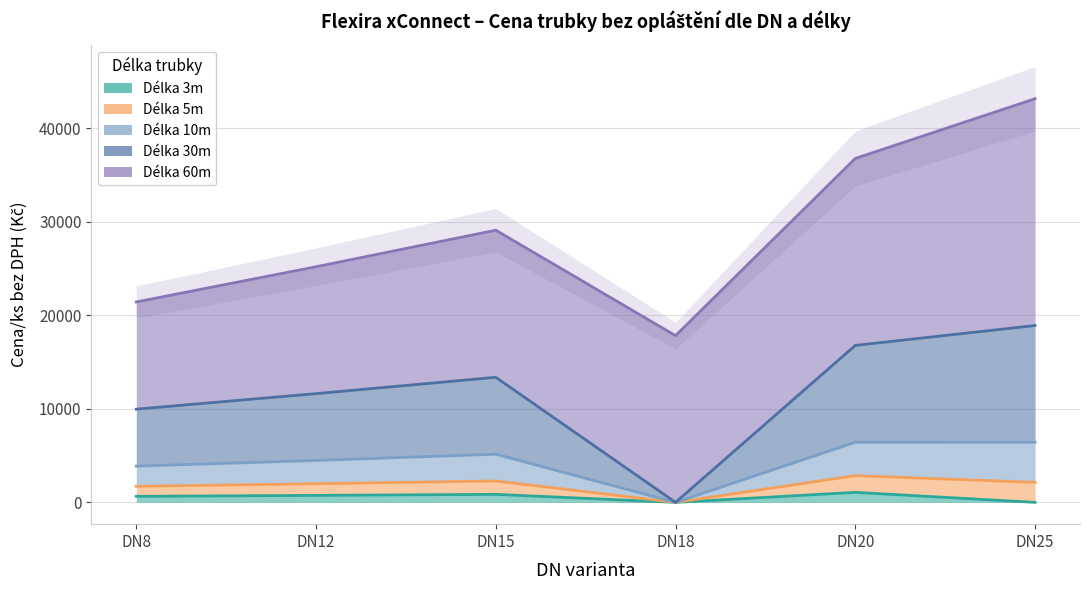

At which label does 5m reach its minimum?

DN18